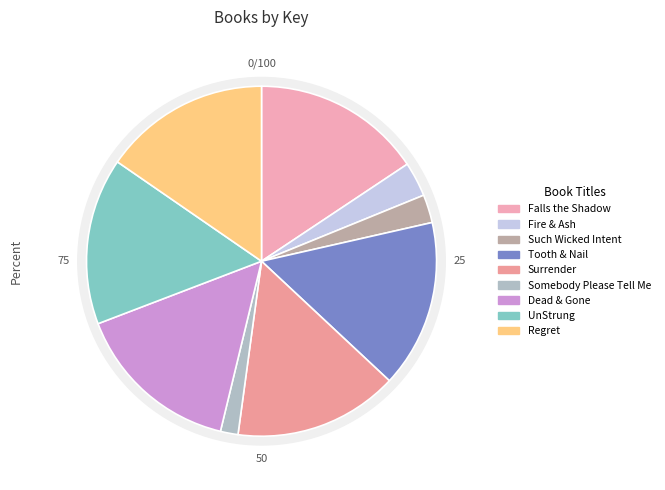

True or false: Such Wicked Intent accounts for 3% of the total.

True